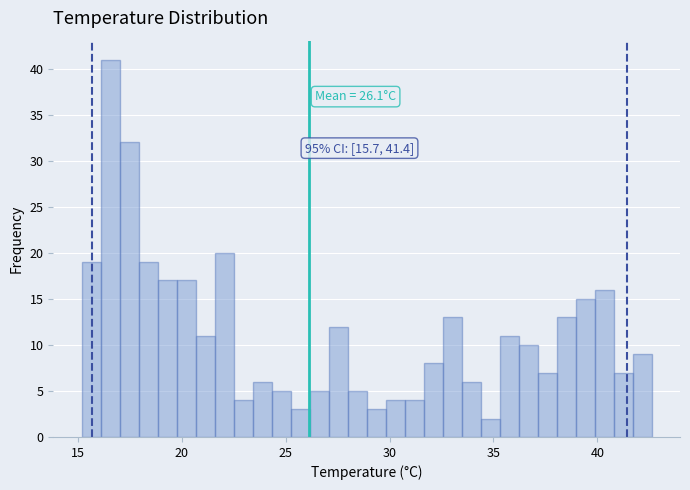

Around what value on the x-axis is the tallest bar? Give the approximate position of its centre, as read against the axis.

16.5